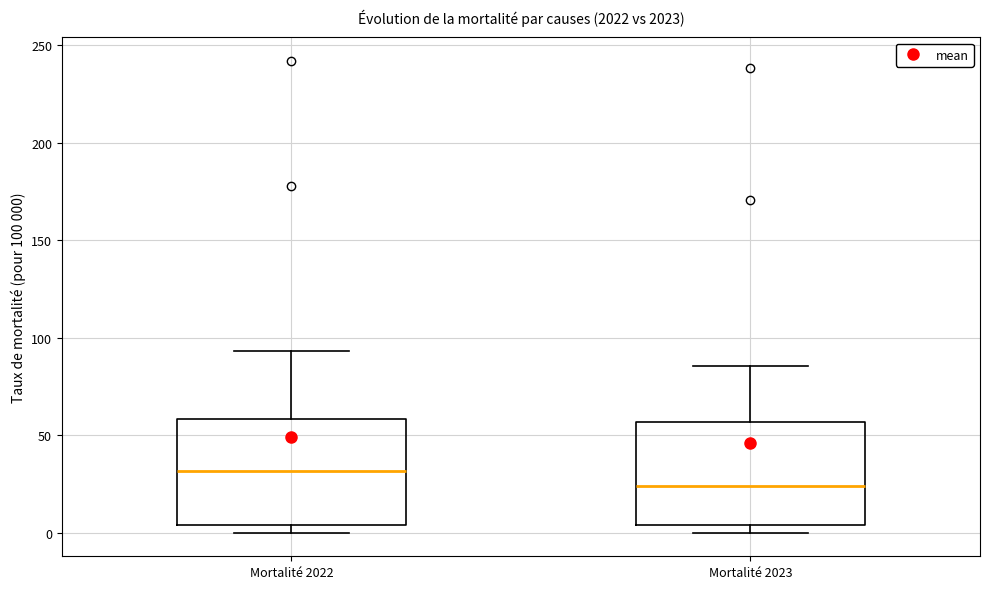

Where does the upper whisker of the box for Mortalité 2022 end on the y-axis? The values are not printed on the chart, so give them approximately, as read against the axis.

95